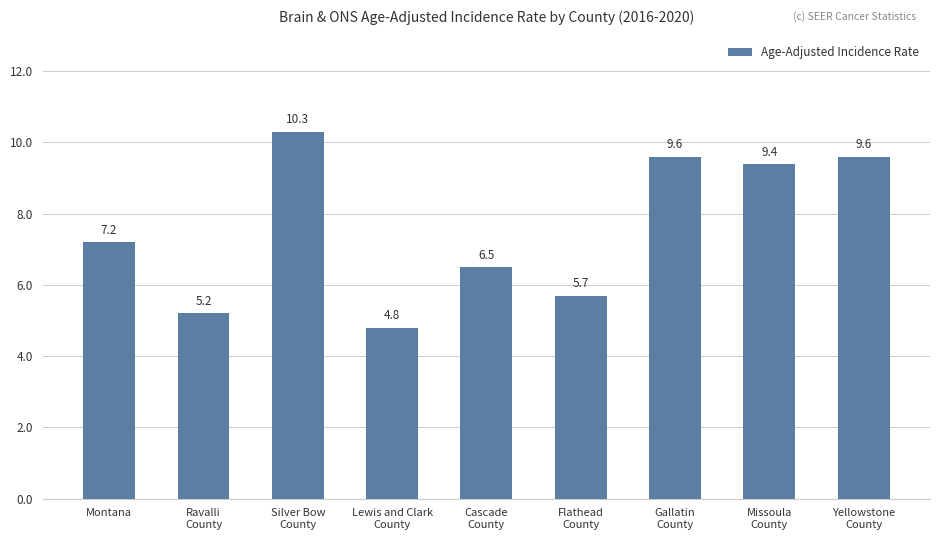

How many values are below 7?

4